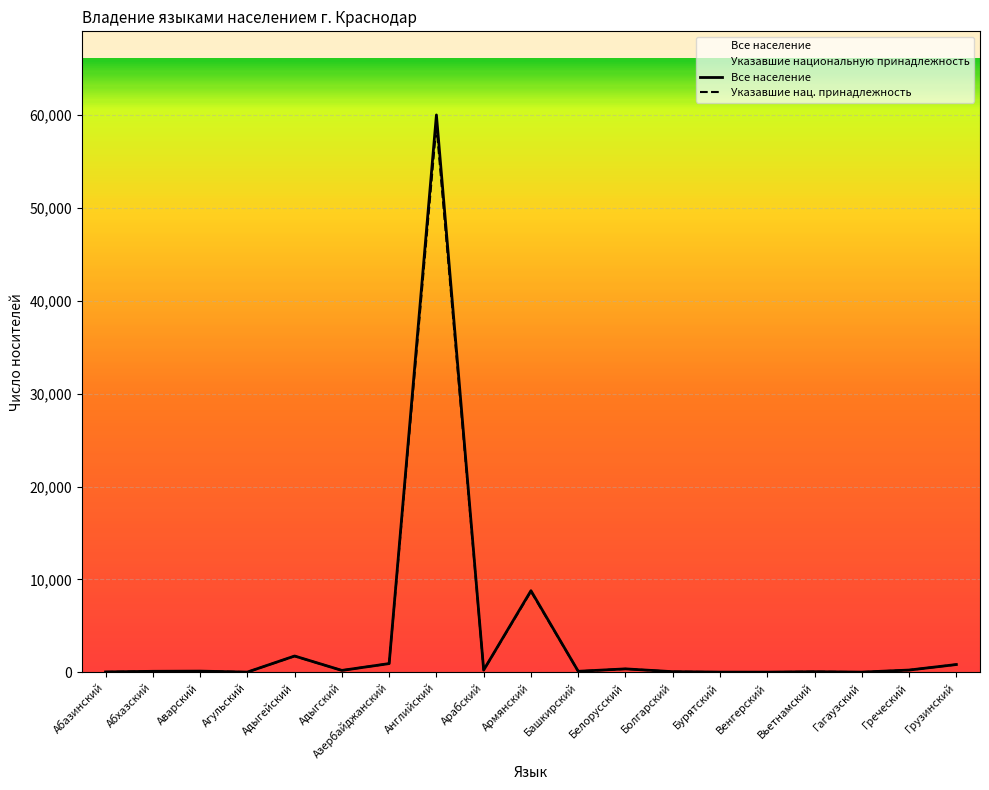

At which label does Все население first exceed 133?

Адыгейский